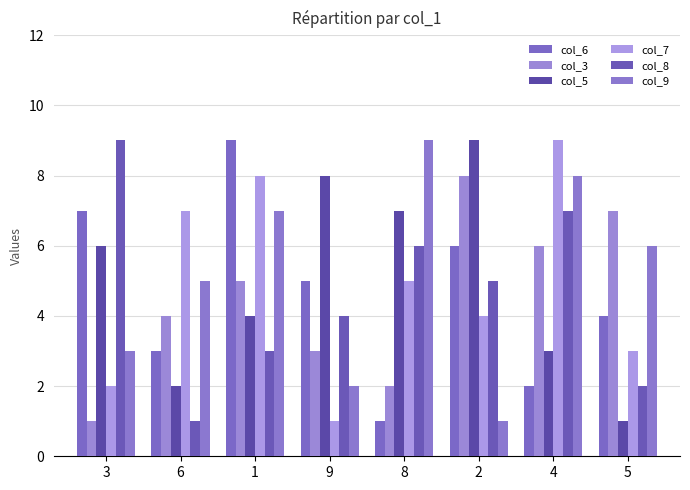

Is it true that col_8 equals 3 at 1?

True